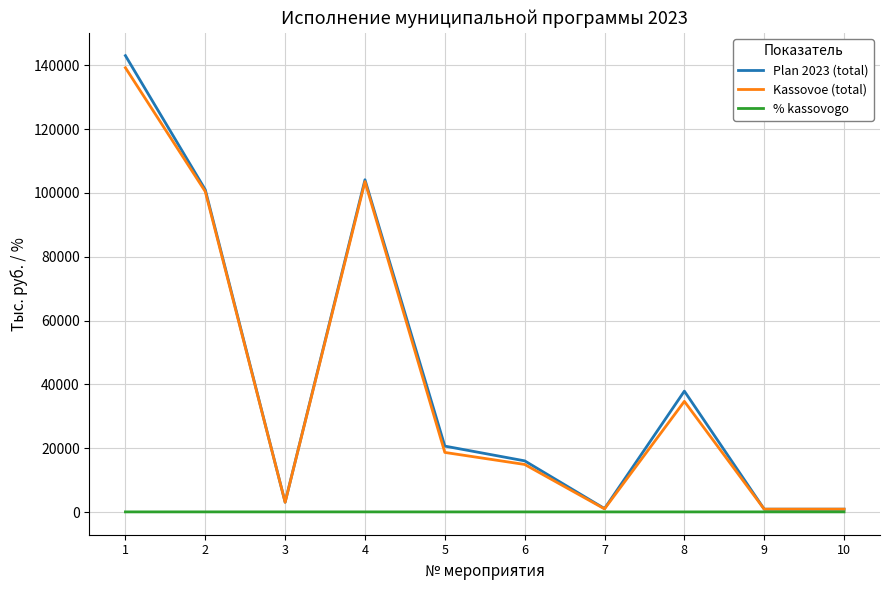

True or false: Kassovoe (total) has more than 1 interior local peaks.

True